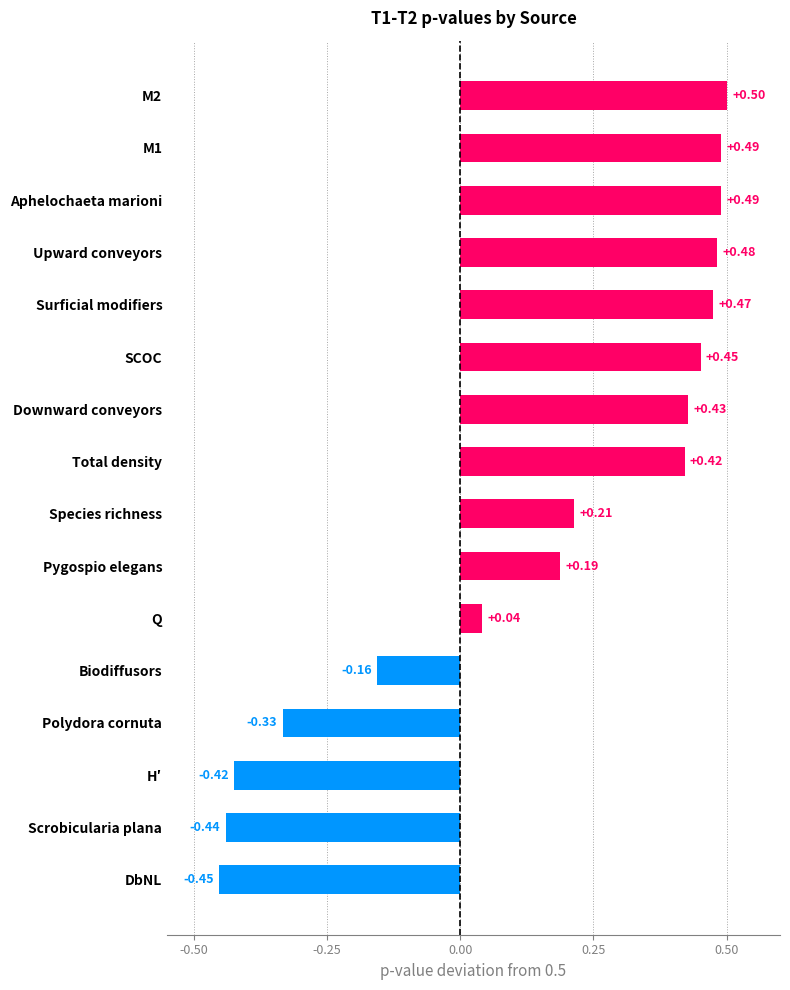

How many data points are less than 0?

5